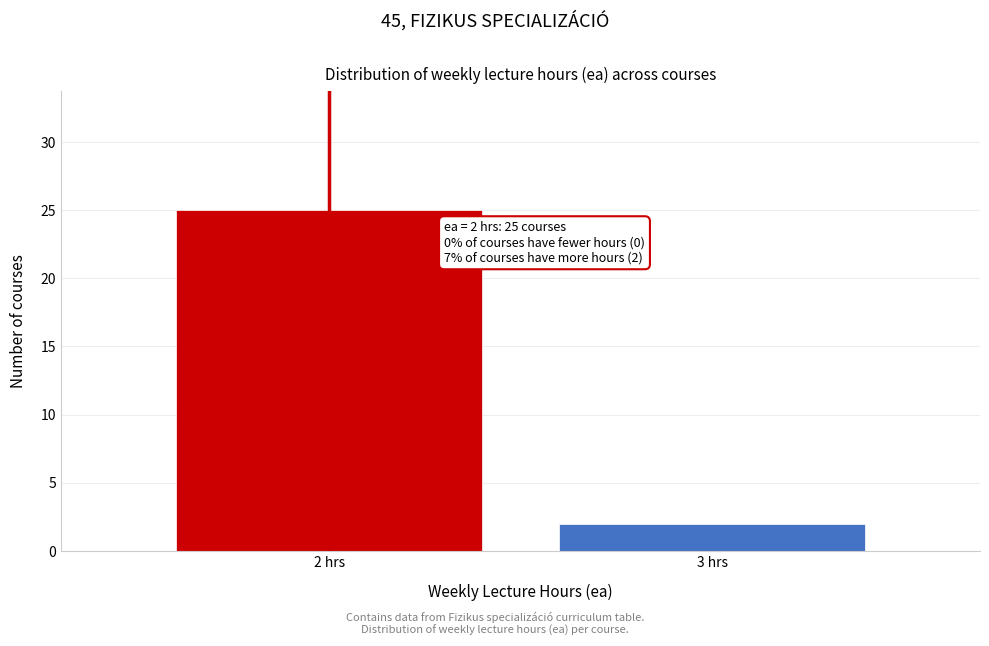

Reading left to right, what are all the values shown in this chart?

25	2